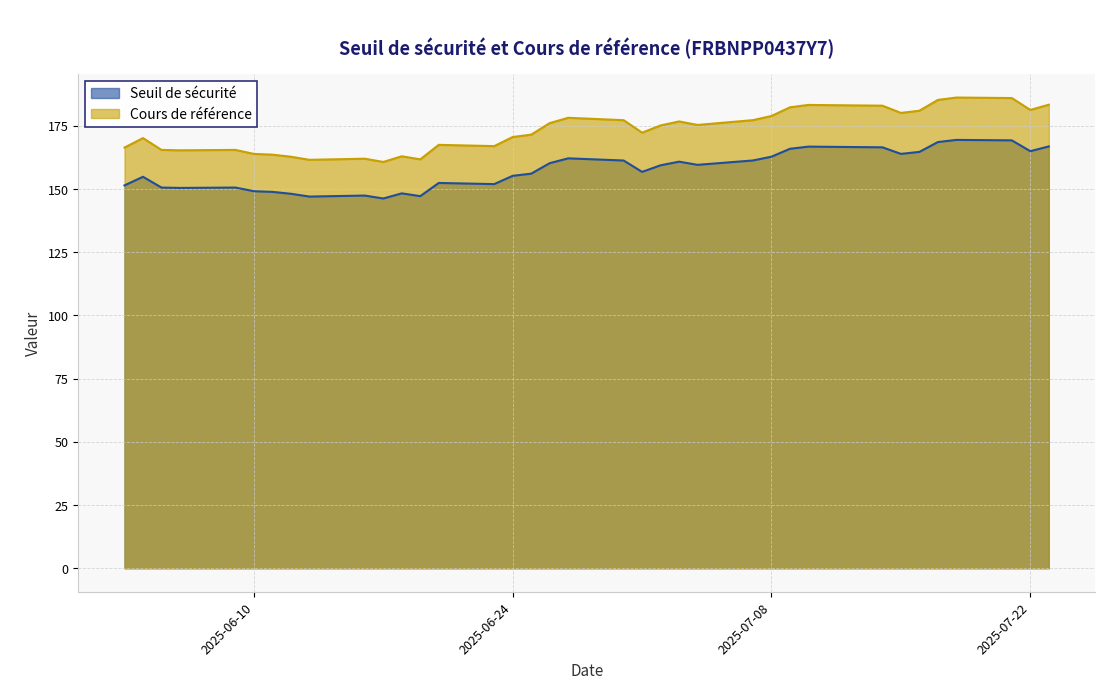

The value of Cours de référence at 2025-06-10 is 225.5. True or false?

False